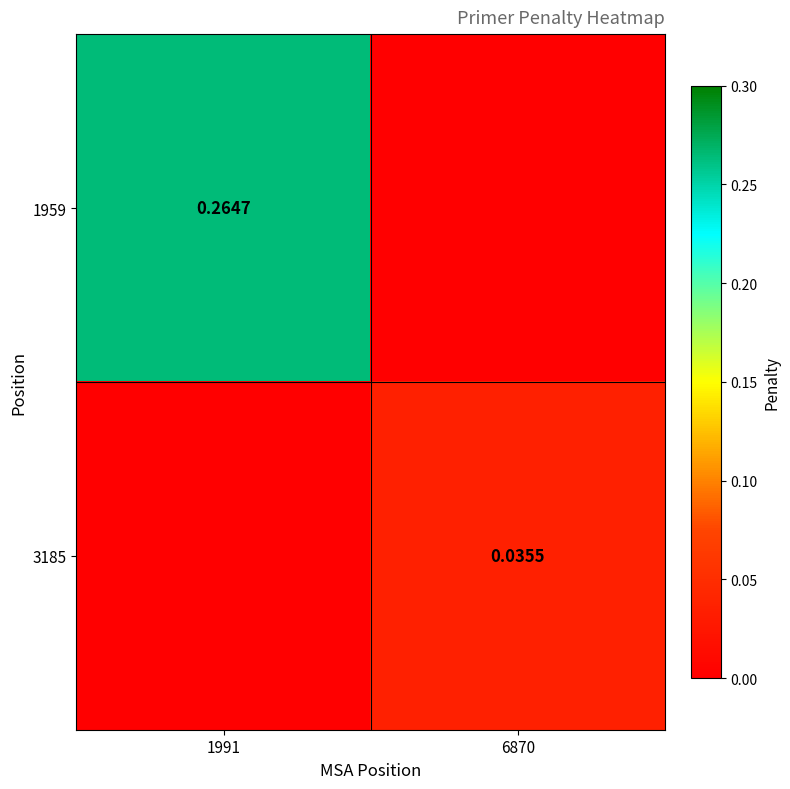

What is the approximate value of 1959 at 1991?

0.3